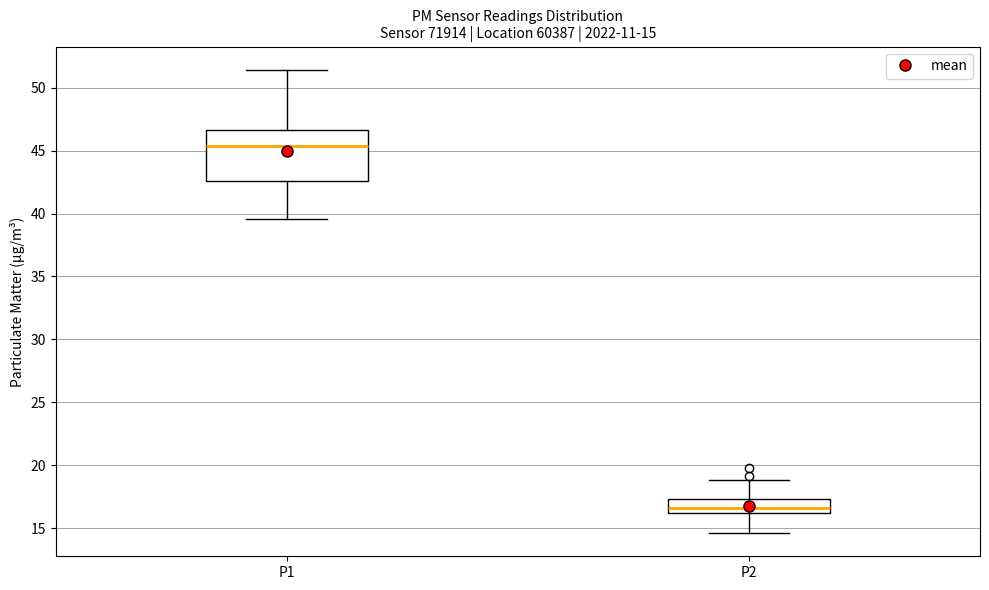

Comparing the boxes themselves (not the whiskers), which one is the tallest?

P1